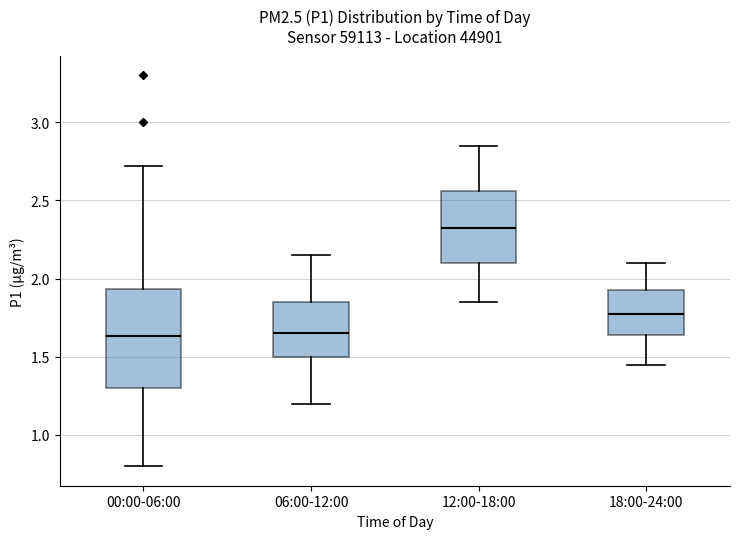

Reading left to right, read every box against the y-axis: the position of its median line, the range the box covers, and the ends of its whiskers. The values are not printed on the chart, so give them approximately, as read against the axis.

00:00-06:00: median 1.65, box 1.30 to 1.95, whiskers 0.80 to 2.70
06:00-12:00: median 1.65, box 1.50 to 1.85, whiskers 1.20 to 2.15
12:00-18:00: median 2.35, box 2.10 to 2.55, whiskers 1.85 to 2.85
18:00-24:00: median 1.80, box 1.65 to 1.95, whiskers 1.45 to 2.10